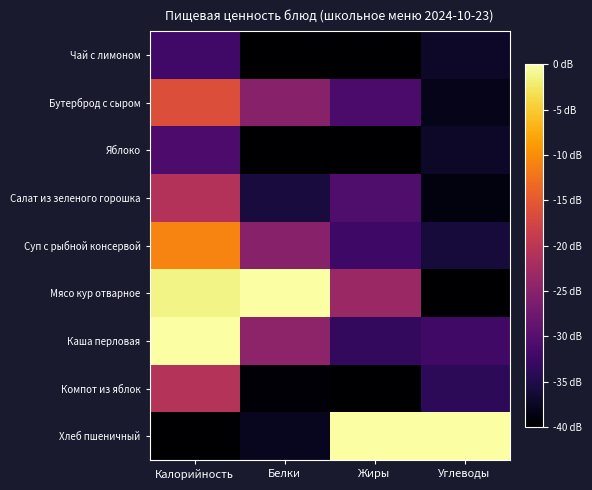

What is the greatest value displayed?

1.0